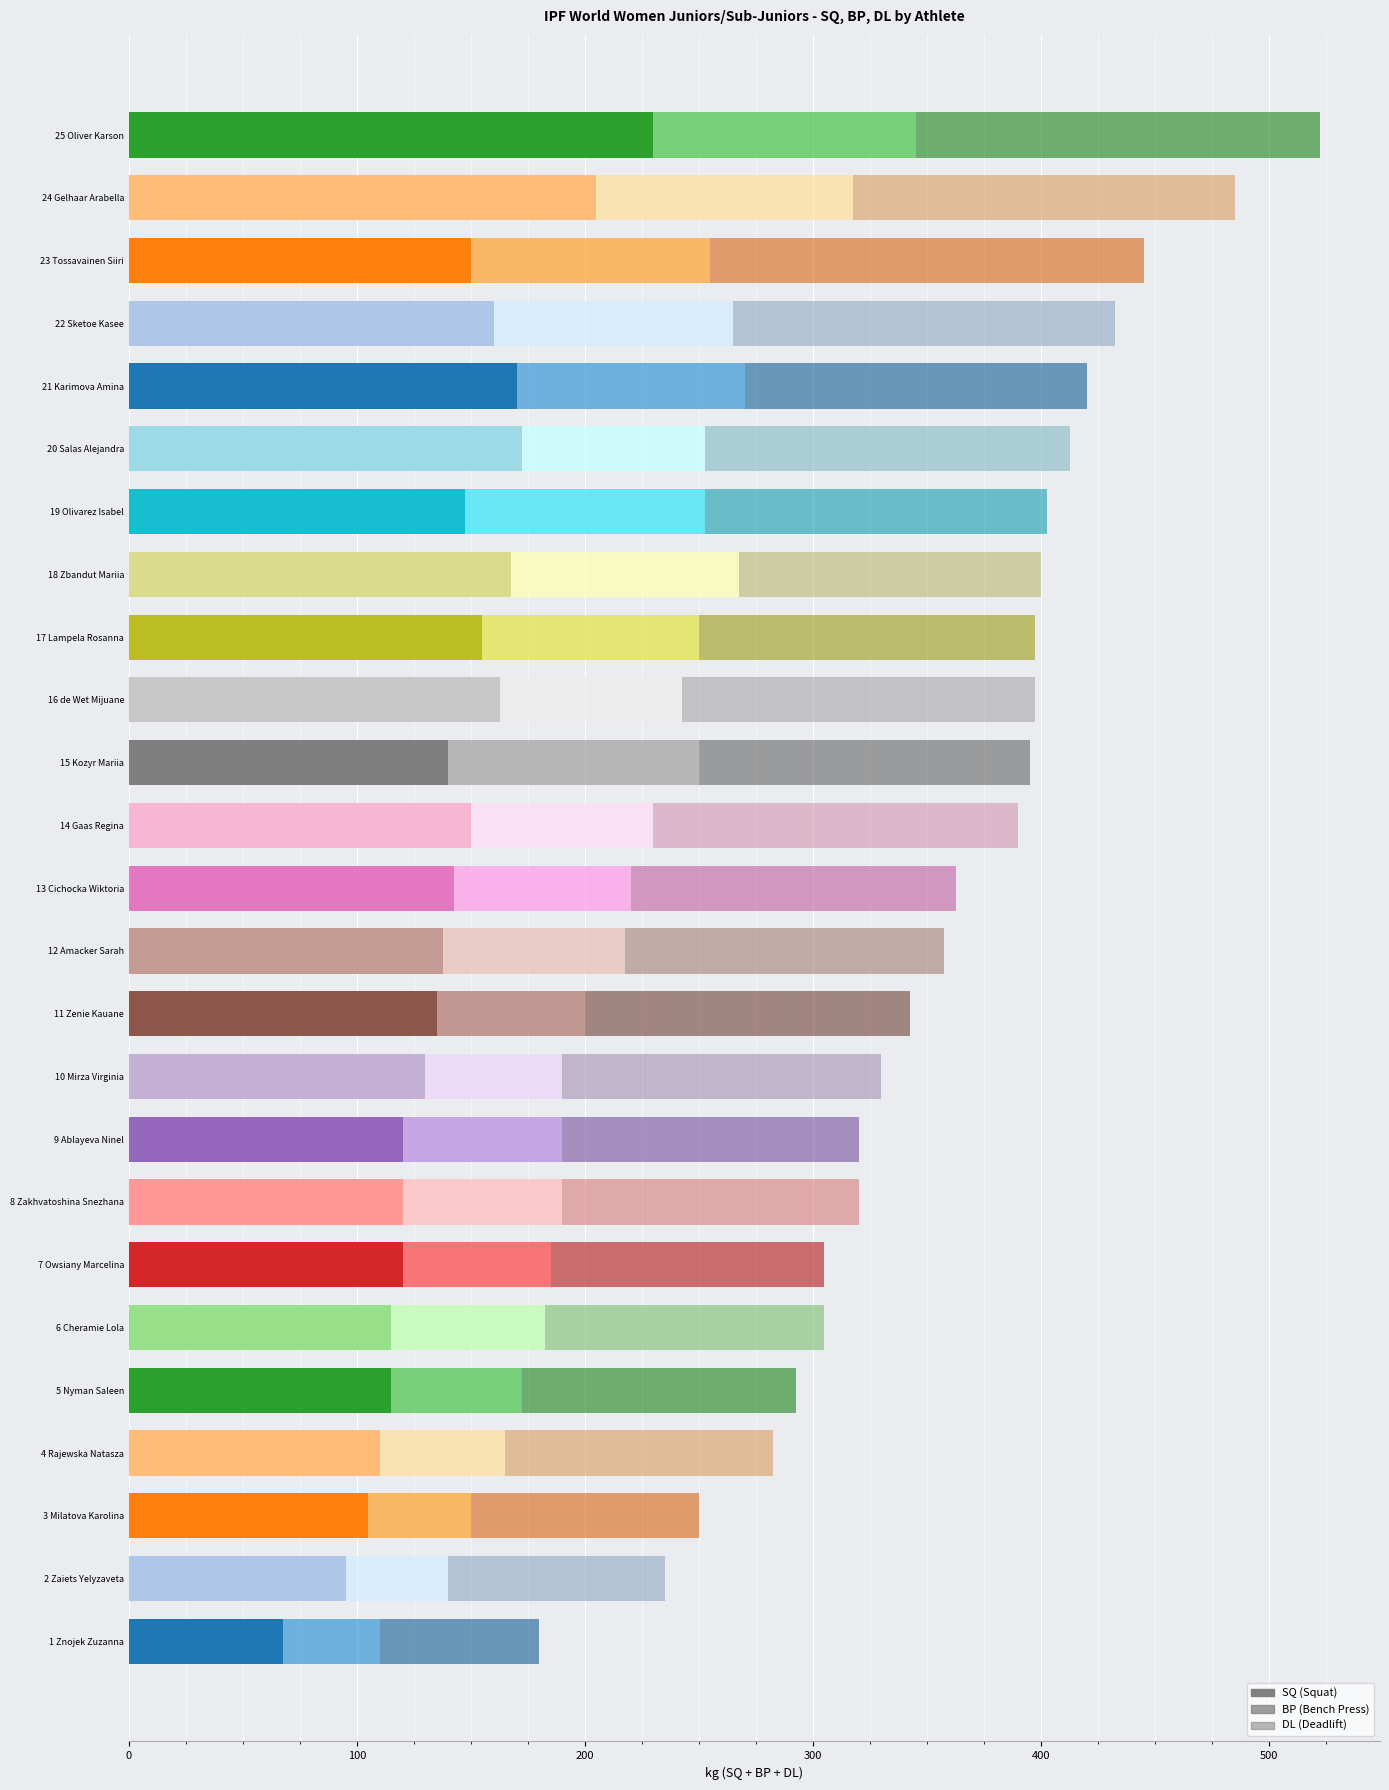

What is the total value across all series at 22 Sketoe Kasee?

432.5